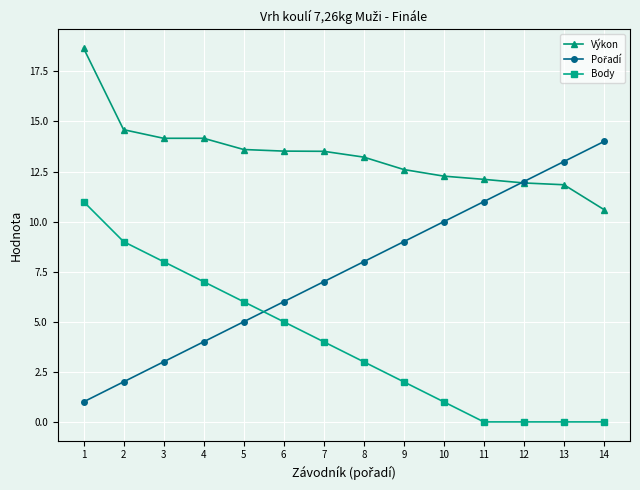

What is the difference between the highest and lowest values at 1?

17.7